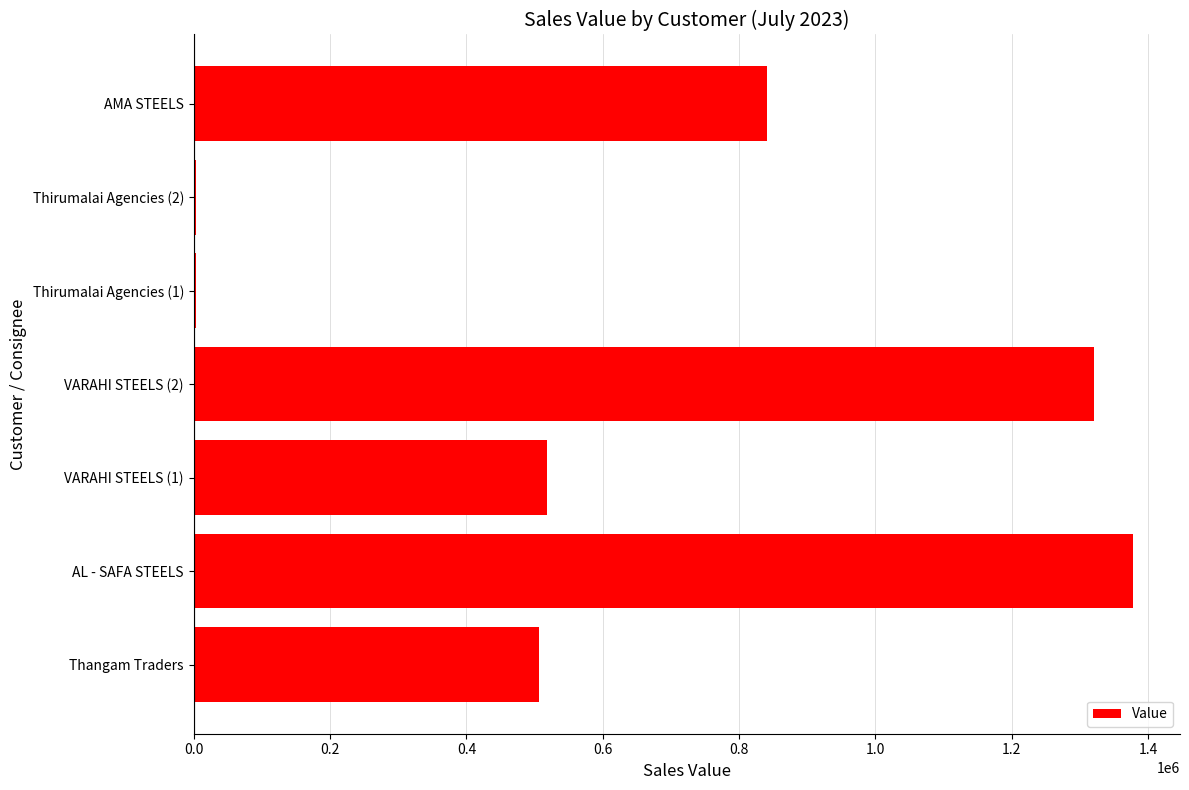

What is the maximum value shown in the chart?

1377720.0